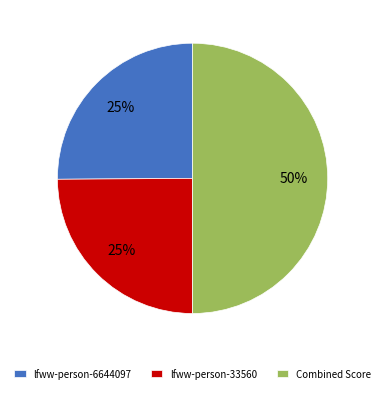

Do Combined Score and lfww-person-33560 together represent more than half of the pie?

Yes